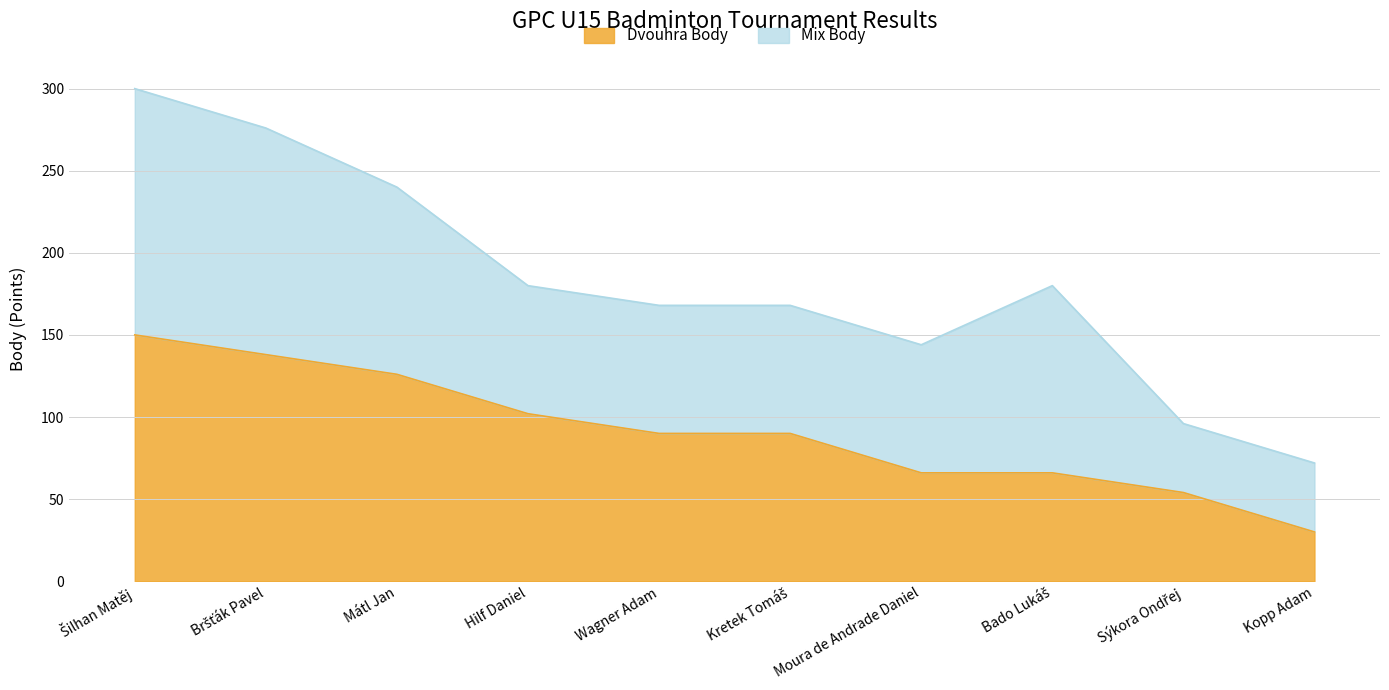

How many values are between 66 and 126?

6